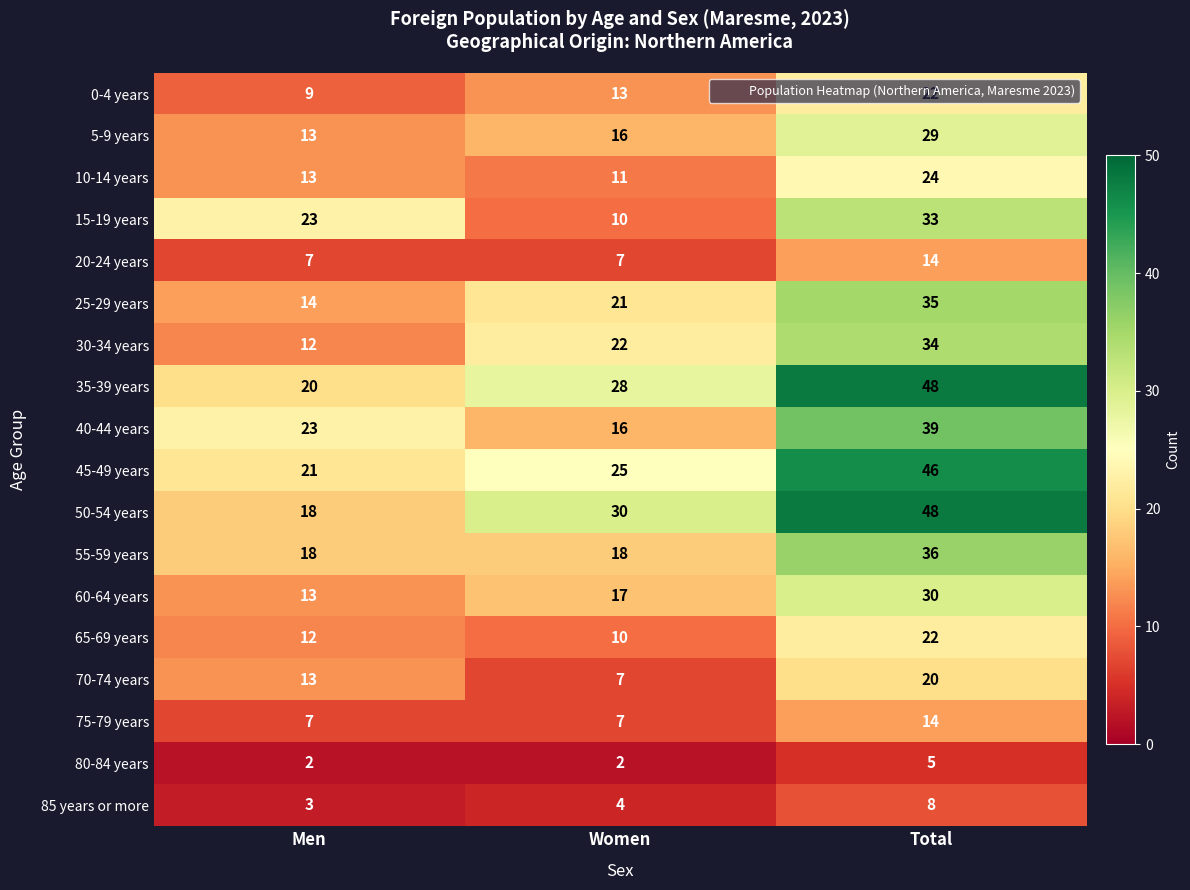

What is the difference between the maximum and minimum values in the 25-29 years series?

21